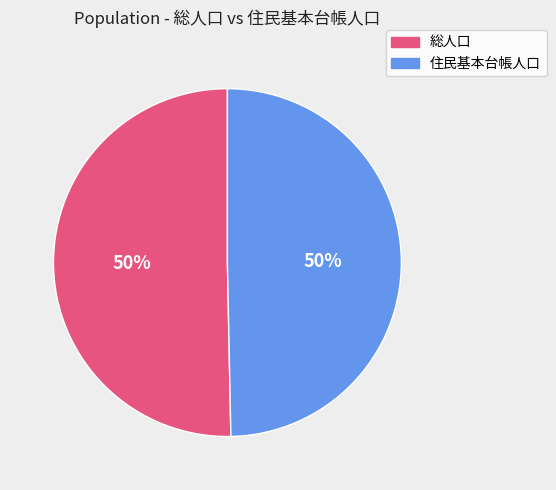

True or false: 総人口 accounts for 50% of the total.

True